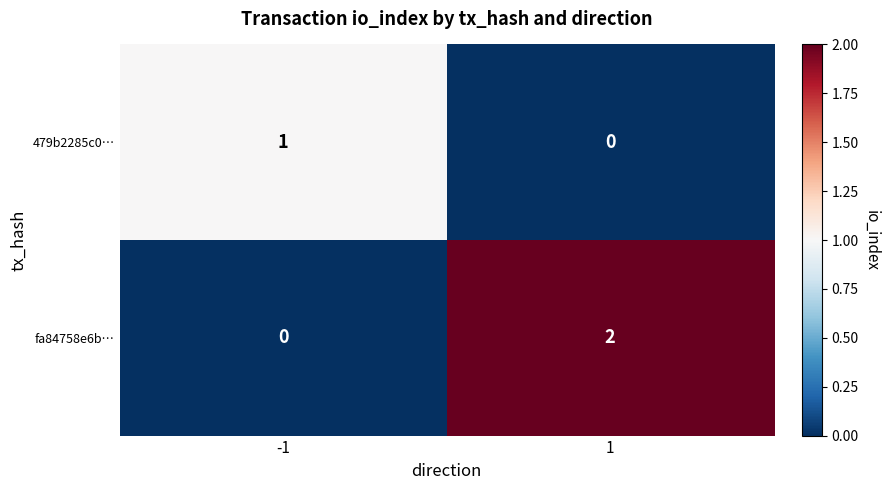

The fa84758e6b… series shows 0 at -1. True or false?

True